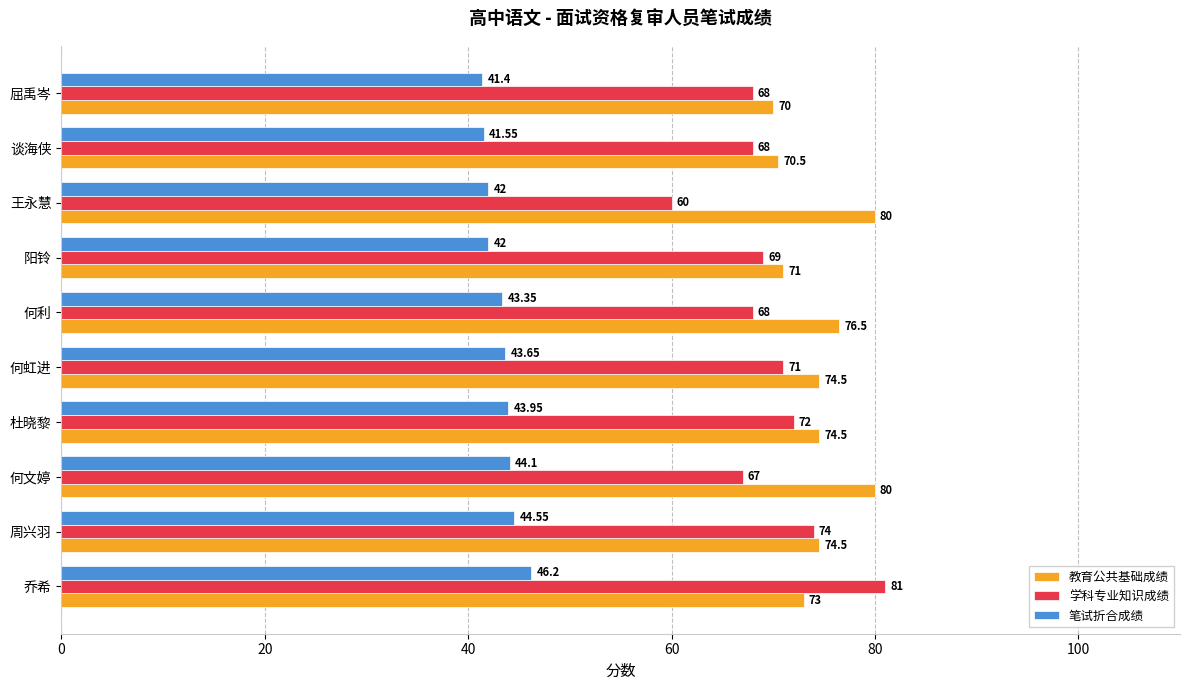

Is the value of 学科专业知识成绩 at 何利 greater than the value of 教育公共基础成绩 at 屈禹岑?

No